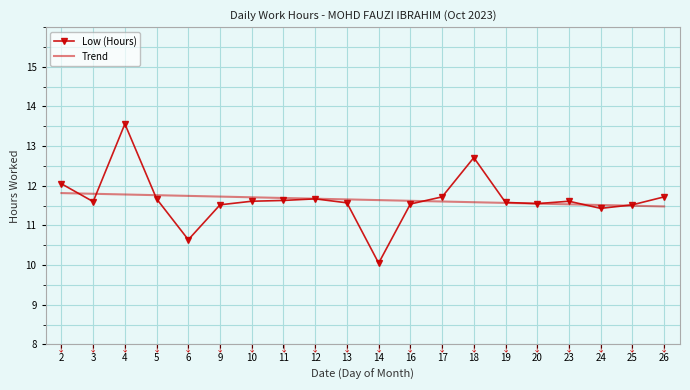

Is it true that Low (Hours) equals 11.7 at 26?

True